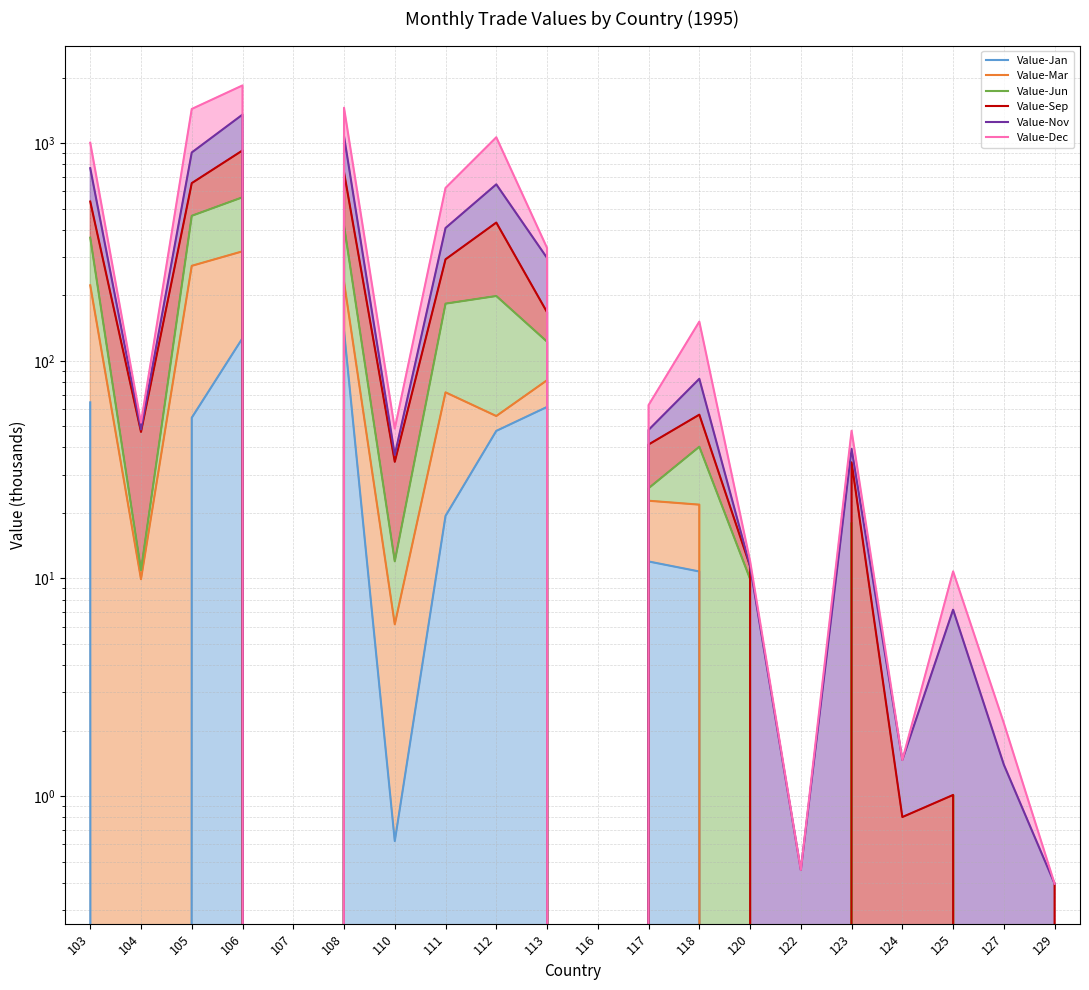

Reading left to right, what are all the values shown in this chart?

Value-Jan: 103=64.4	104=0.0	105=54.8	106=127.0	107=0.0	108=137.2	110=0.6	111=19.4	112=47.6	113=61.4	116=0.0	117=12.0	118=10.8	120=0.0	122=0.0	123=1.2	124=0.0	125=0.0	127=0.0	129=0.0
Value-Mar: 103=222.2	104=9.9	105=273.0	106=318.3	107=0.0	108=230.3	110=6.2	111=71.6	112=55.8	113=81.4	116=0.0	117=22.8	118=21.8	120=0.0	122=0.0	123=3.0	124=0.0	125=1.0	127=0.0	129=0.0
Value-Jun: 103=367.8	104=10.9	105=463.5	106=563.7	107=0.0	108=417.7	110=12.0	111=183.0	112=198.4	113=122.4	116=0.0	117=26.0	118=40.3	120=10.0	122=0.0	123=18.1	124=0.0	125=1.0	127=0.0	129=0.0
Value-Sep: 103=539.1	104=47.1	105=654.9	106=925.1	107=0.0	108=734.9	110=34.4	111=292.6	112=431.5	113=167.2	116=0.0	117=41.3	118=56.6	120=11.4	122=0.0	123=34.2	124=0.8	125=1.0	127=0.0	129=0.4
Value-Nov: 103=767.0	104=48.4	105=905.5	106=1351.7	107=0.0	108=1074.4	110=37.0	111=407.4	112=646.5	113=296.8	116=0.0	117=48.1	118=82.7	120=11.4	122=0.5	123=39.4	124=1.5	125=7.2	127=1.4	129=0.4
Value-Dec: 103=1004.1	104=52.0	105=1434.7	106=1840.2	107=0.0	108=1453.1	110=48.8	111=622.4	112=1063.5	113=330.0	116=0.0	117=62.6	118=151.3	120=12.0	122=0.5	123=47.7	124=1.5	125=10.8	127=2.2	129=0.4